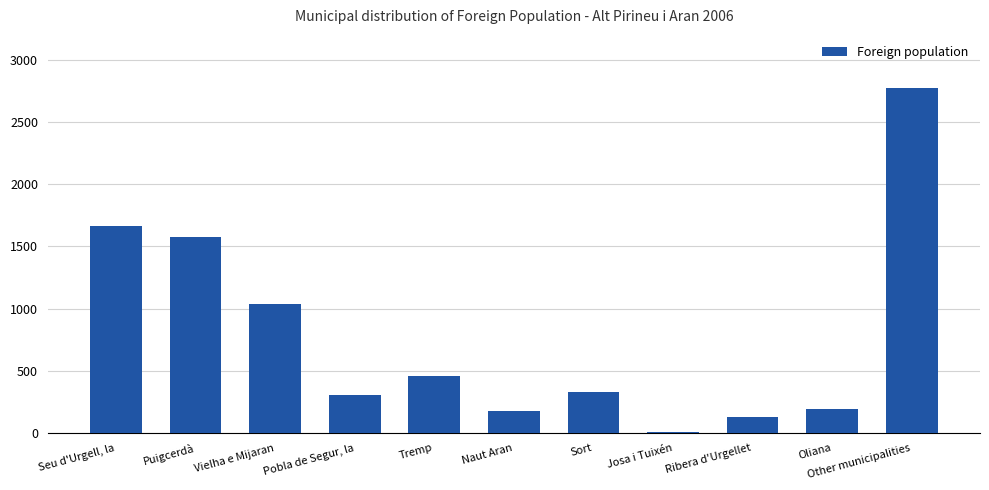

What is the sum of the values at Puigcerdà and Seu d'Urgell, la?

3241